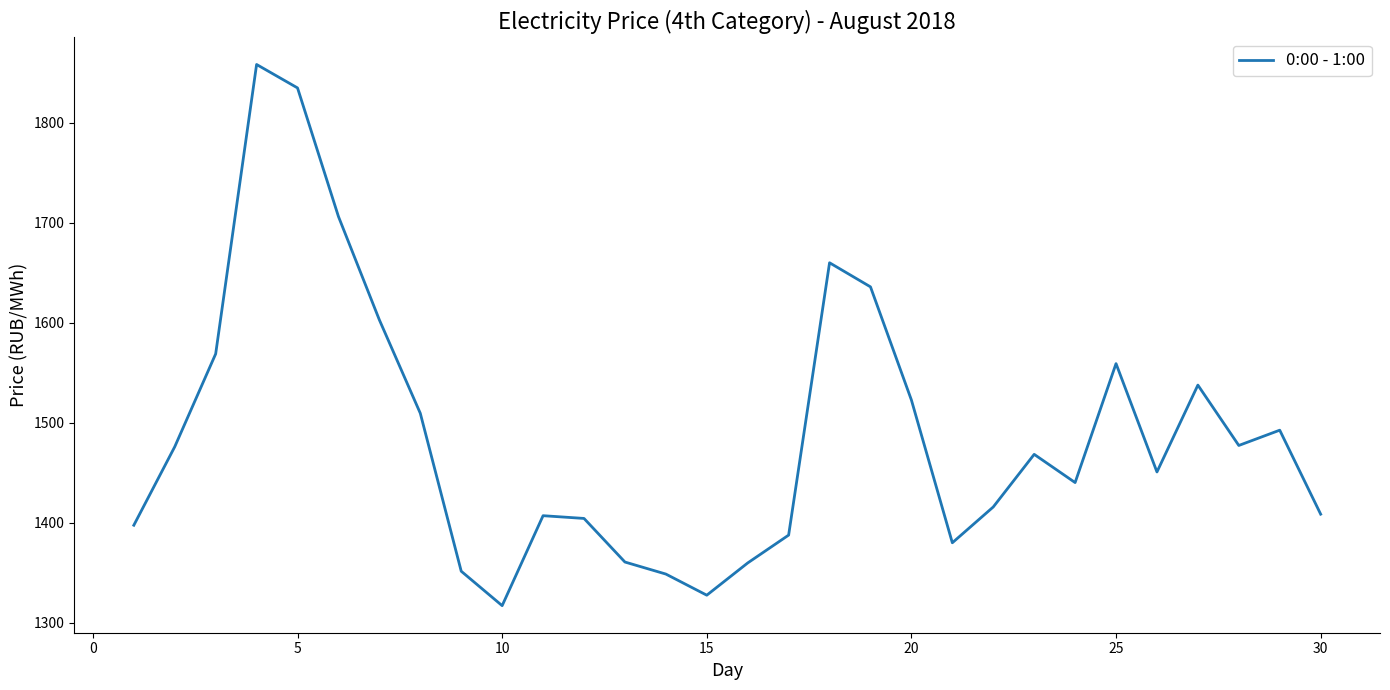

What is the minimum value shown in the chart?

1316.9